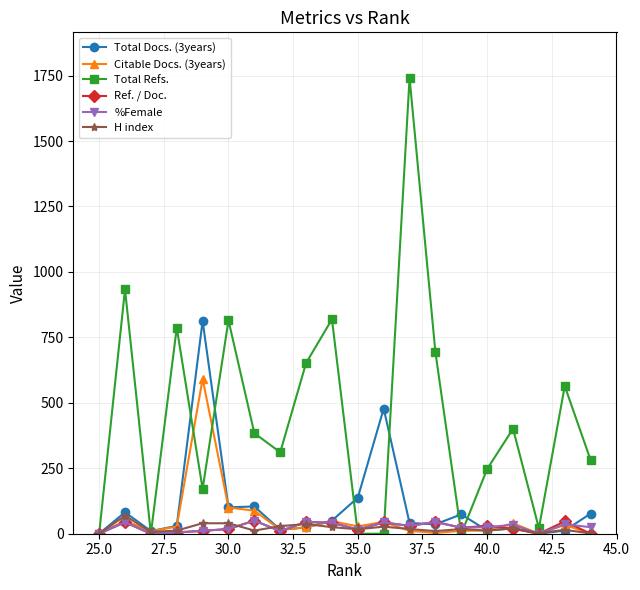

Which series has the largest range (max minus min)?

Total Refs.